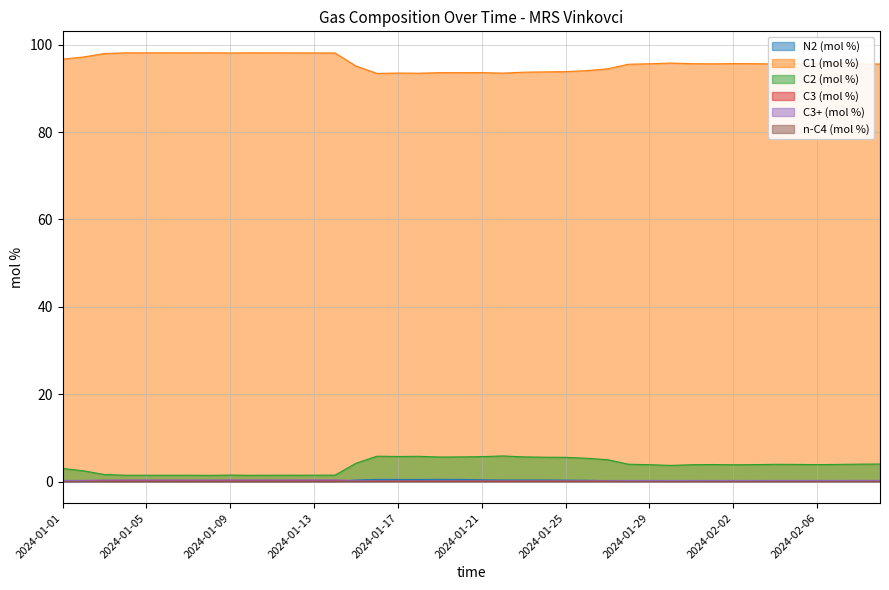

Reading right to left, what are all the values shown in this chart?

N2 (mol %): 2024-02-09=0.1	2024-02-08=0.1	2024-02-07=0.1	2024-02-06=0.1	2024-02-05=0.2	2024-02-04=0.2	2024-02-03=0.2	2024-02-02=0.2	2024-02-01=0.2	2024-01-31=0.2	2024-01-30=0.2	2024-01-29=0.2	2024-01-28=0.2	2024-01-27=0.2	2024-01-26=0.3	2024-01-25=0.3	2024-01-24=0.4	2024-01-23=0.4	2024-01-22=0.4	2024-01-21=0.4	2024-01-20=0.5	2024-01-19=0.5	2024-01-18=0.5	2024-01-17=0.5	2024-01-16=0.5	2024-01-15=0.4	2024-01-14=0.0	2024-01-13=0.0	2024-01-12=0.0	2024-01-11=0.0	2024-01-10=0.0	2024-01-09=0.0	2024-01-08=0.0	2024-01-07=0.0	2024-01-06=0.0	2024-01-05=0.0	2024-01-04=0.0	2024-01-03=0.0	2024-01-02=0.0	2024-01-01=0.0
C1 (mol %): 2024-02-09=95.6	2024-02-08=95.6	2024-02-07=95.6	2024-02-06=95.7	2024-02-05=95.6	2024-02-04=95.6	2024-02-03=95.7	2024-02-02=95.7	2024-02-01=95.6	2024-01-31=95.7	2024-01-30=95.8	2024-01-29=95.6	2024-01-28=95.5	2024-01-27=94.5	2024-01-26=94.1	2024-01-25=93.8	2024-01-24=93.8	2024-01-23=93.7	2024-01-22=93.5	2024-01-21=93.6	2024-01-20=93.6	2024-01-19=93.6	2024-01-18=93.5	2024-01-17=93.5	2024-01-16=93.4	2024-01-15=95.1	2024-01-14=98.1	2024-01-13=98.1	2024-01-12=98.1	2024-01-11=98.1	2024-01-10=98.2	2024-01-09=98.1	2024-01-08=98.2	2024-01-07=98.1	2024-01-06=98.2	2024-01-05=98.1	2024-01-04=98.1	2024-01-03=98.0	2024-01-02=97.2	2024-01-01=96.7
C2 (mol %): 2024-02-09=4.0	2024-02-08=4.0	2024-02-07=3.9	2024-02-06=3.9	2024-02-05=3.9	2024-02-04=4.0	2024-02-03=3.9	2024-02-02=3.9	2024-02-01=3.9	2024-01-31=3.9	2024-01-30=3.7	2024-01-29=3.9	2024-01-28=4.0	2024-01-27=5.0	2024-01-26=5.4	2024-01-25=5.6	2024-01-24=5.6	2024-01-23=5.7	2024-01-22=5.9	2024-01-21=5.7	2024-01-20=5.7	2024-01-19=5.6	2024-01-18=5.8	2024-01-17=5.8	2024-01-16=5.8	2024-01-15=4.2	2024-01-14=1.5	2024-01-13=1.5	2024-01-12=1.5	2024-01-11=1.5	2024-01-10=1.5	2024-01-09=1.5	2024-01-08=1.4	2024-01-07=1.5	2024-01-06=1.5	2024-01-05=1.5	2024-01-04=1.5	2024-01-03=1.6	2024-01-02=2.5	2024-01-01=3.0
C3 (mol %): 2024-02-09=0.2	2024-02-08=0.2	2024-02-07=0.2	2024-02-06=0.2	2024-02-05=0.2	2024-02-04=0.2	2024-02-03=0.2	2024-02-02=0.2	2024-02-01=0.2	2024-01-31=0.2	2024-01-30=0.2	2024-01-29=0.2	2024-01-28=0.2	2024-01-27=0.1	2024-01-26=0.1	2024-01-25=0.1	2024-01-24=0.1	2024-01-23=0.1	2024-01-22=0.1	2024-01-21=0.1	2024-01-20=0.1	2024-01-19=0.1	2024-01-18=0.1	2024-01-17=0.1	2024-01-16=0.1	2024-01-15=0.2	2024-01-14=0.3	2024-01-13=0.3	2024-01-12=0.3	2024-01-11=0.3	2024-01-10=0.3	2024-01-09=0.3	2024-01-08=0.3	2024-01-07=0.3	2024-01-06=0.3	2024-01-05=0.3	2024-01-04=0.3	2024-01-03=0.3	2024-01-02=0.2	2024-01-01=0.2
C3+ (mol %): 2024-02-09=0.3	2024-02-08=0.3	2024-02-07=0.3	2024-02-06=0.3	2024-02-05=0.3	2024-02-04=0.3	2024-02-03=0.3	2024-02-02=0.3	2024-02-01=0.3	2024-01-31=0.3	2024-01-30=0.3	2024-01-29=0.3	2024-01-28=0.3	2024-01-27=0.3	2024-01-26=0.3	2024-01-25=0.2	2024-01-24=0.2	2024-01-23=0.2	2024-01-22=0.2	2024-01-21=0.2	2024-01-20=0.2	2024-01-19=0.2	2024-01-18=0.2	2024-01-17=0.2	2024-01-16=0.2	2024-01-15=0.3	2024-01-14=0.4	2024-01-13=0.4	2024-01-12=0.4	2024-01-11=0.4	2024-01-10=0.4	2024-01-09=0.4	2024-01-08=0.4	2024-01-07=0.4	2024-01-06=0.4	2024-01-05=0.4	2024-01-04=0.4	2024-01-03=0.3	2024-01-02=0.3	2024-01-01=0.3
n-C4 (mol %): 2024-02-09=0.0	2024-02-08=0.0	2024-02-07=0.0	2024-02-06=0.0	2024-02-05=0.0	2024-02-04=0.0	2024-02-03=0.0	2024-02-02=0.0	2024-02-01=0.0	2024-01-31=0.0	2024-01-30=0.0	2024-01-29=0.0	2024-01-28=0.0	2024-01-27=0.1	2024-01-26=0.1	2024-01-25=0.1	2024-01-24=0.1	2024-01-23=0.1	2024-01-22=0.1	2024-01-21=0.1	2024-01-20=0.1	2024-01-19=0.1	2024-01-18=0.1	2024-01-17=0.1	2024-01-16=0.1	2024-01-15=0.1	2024-01-14=0.0	2024-01-13=0.0	2024-01-12=0.0	2024-01-11=0.0	2024-01-10=0.0	2024-01-09=0.0	2024-01-08=0.0	2024-01-07=0.0	2024-01-06=0.0	2024-01-05=0.0	2024-01-04=0.0	2024-01-03=0.0	2024-01-02=0.0	2024-01-01=0.0